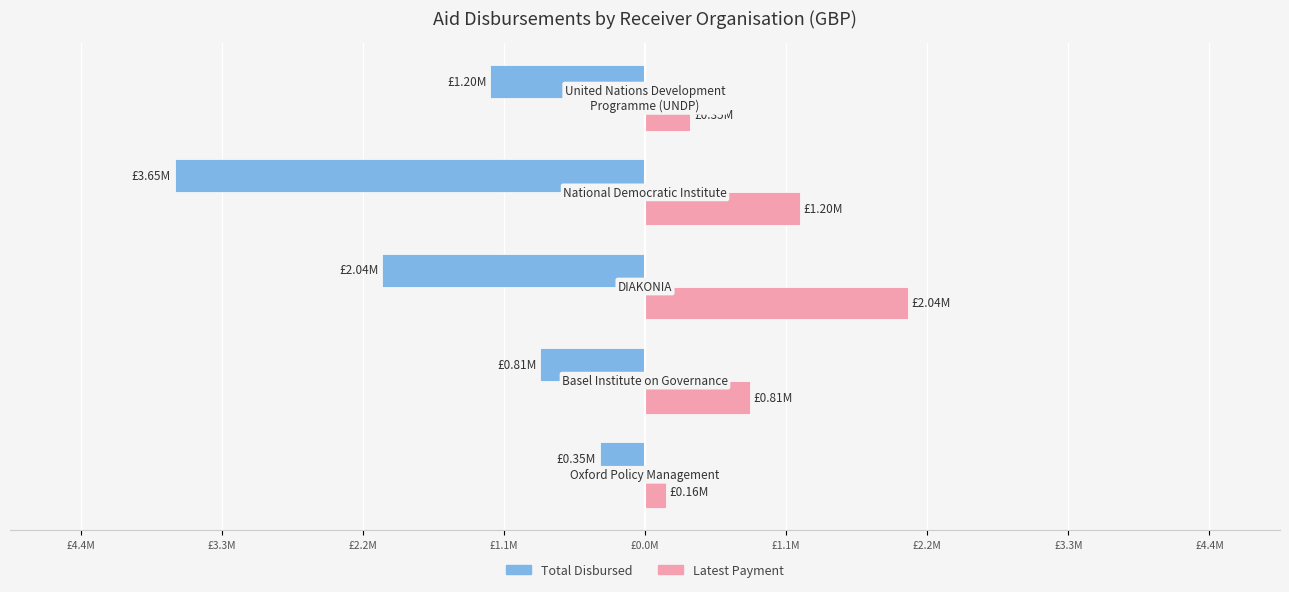

Reading left to right, extract all data points from this chart.

Total Disbursed: -349649.5	-812989.0	-2040000.0	-3650000.0	-1200000.0
Latest Payment: 161699.5	812989.0	2040000.0	1200000.0	350000.0